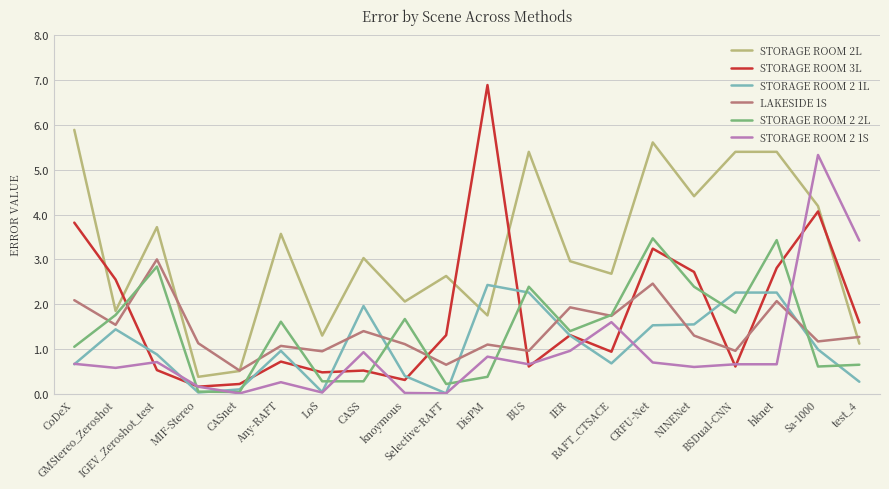

True or false: STORAGE ROOM 2 1S has a value of 1.0 at IER.

True